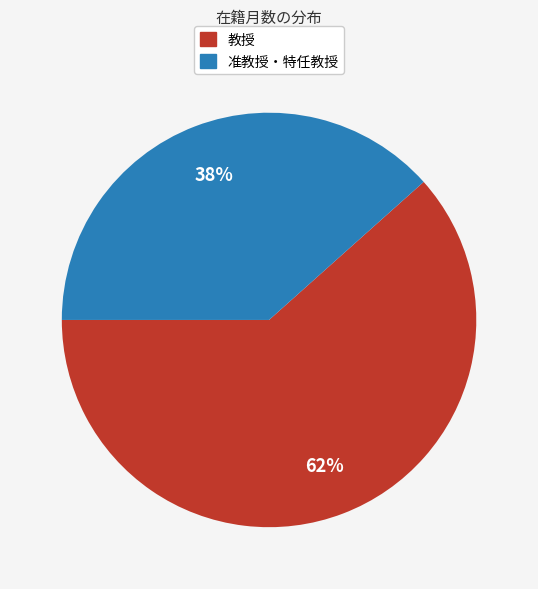

Count the number of slices in the pie.

2